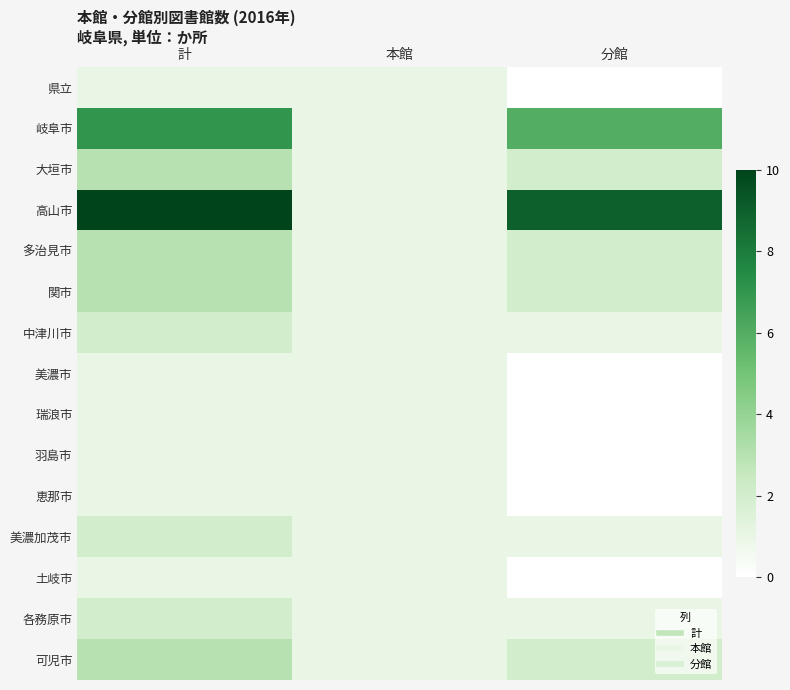

Reading left to right, what are all the values shown in this chart?

県立: 計=1	本館=1	分館=0
岐阜市: 計=7	本館=1	分館=6
大垣市: 計=3	本館=1	分館=2
高山市: 計=10	本館=1	分館=9
多治見市: 計=3	本館=1	分館=2
関市: 計=3	本館=1	分館=2
中津川市: 計=2	本館=1	分館=1
美濃市: 計=1	本館=1	分館=0
瑞浪市: 計=1	本館=1	分館=0
羽島市: 計=1	本館=1	分館=0
恵那市: 計=1	本館=1	分館=0
美濃加茂市: 計=2	本館=1	分館=1
土岐市: 計=1	本館=1	分館=0
各務原市: 計=2	本館=1	分館=1
可児市: 計=3	本館=1	分館=2